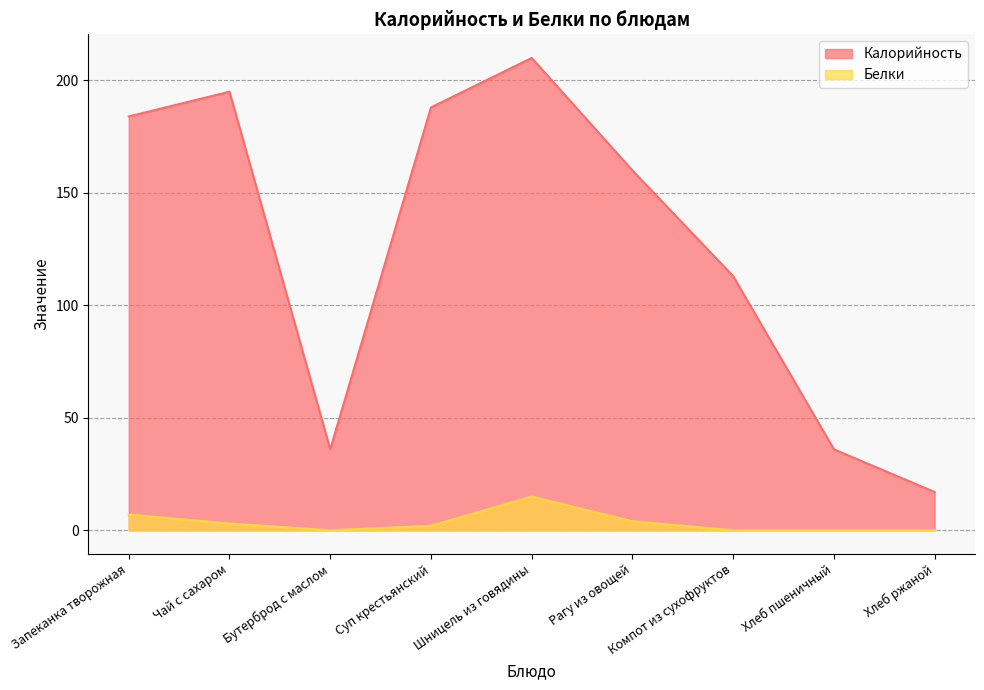

How many values in the Белки series are below 2?

4